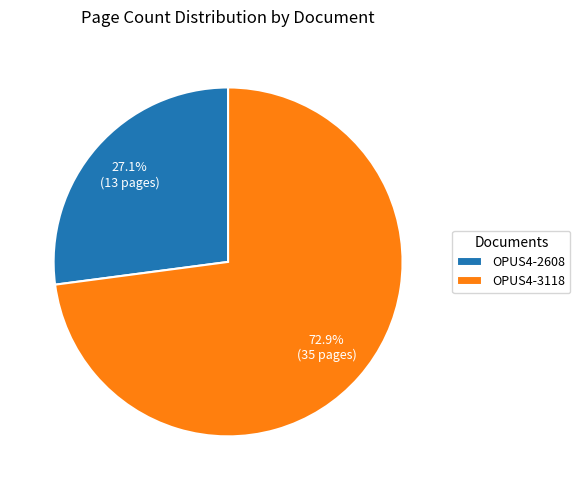

To the nearest percent, what portion does OPUS4-2608 represent?

27%